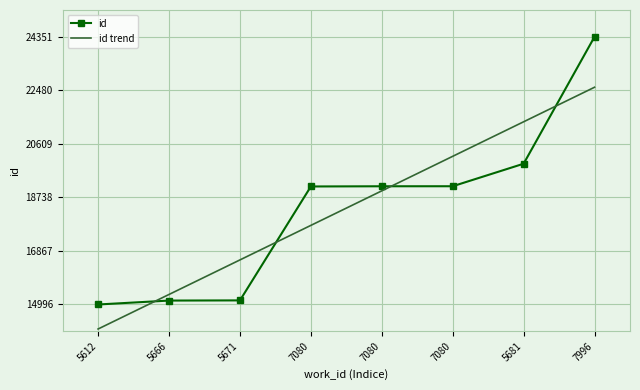

True or false: id trend has more than 2 points higher than both neighbors.

False